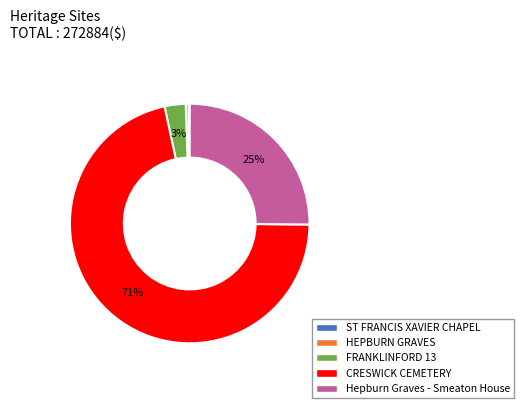

Which has a higher value, CRESWICK CEMETERY or FRANKLINFORD 13?

CRESWICK CEMETERY